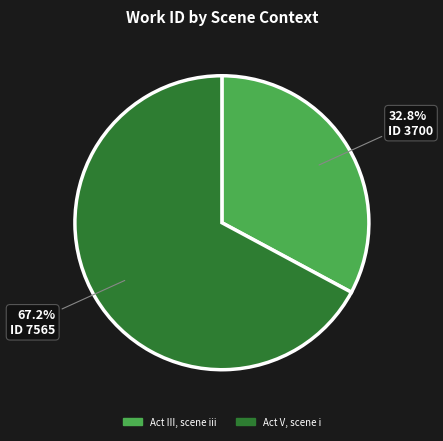

True or false: Act III, scene iii accounts for 33% of the total.

True